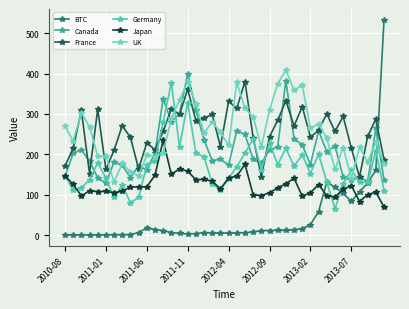

True or false: Japan has more than 2 points higher than both neighbors.

True